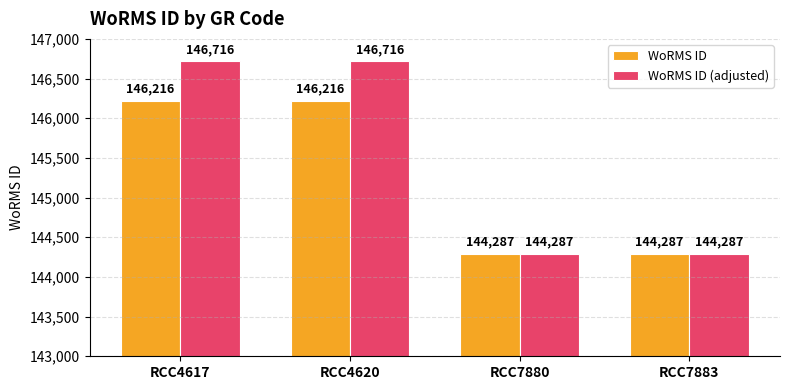

Is it true that WoRMS ID equals 222501 at RCC4620?

False